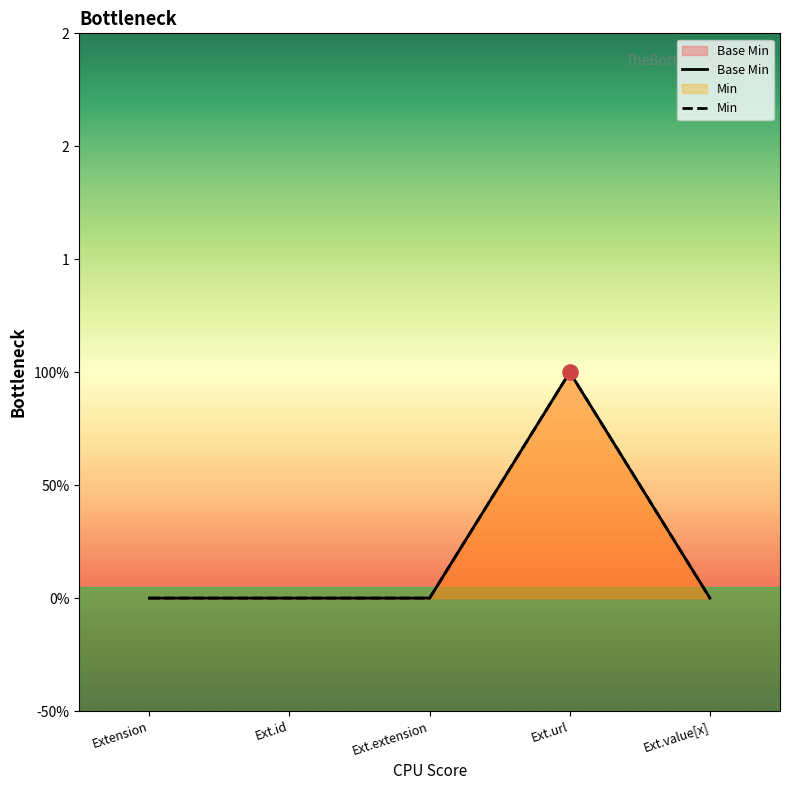

Which series has the largest Y range (max minus min)?

Base Min